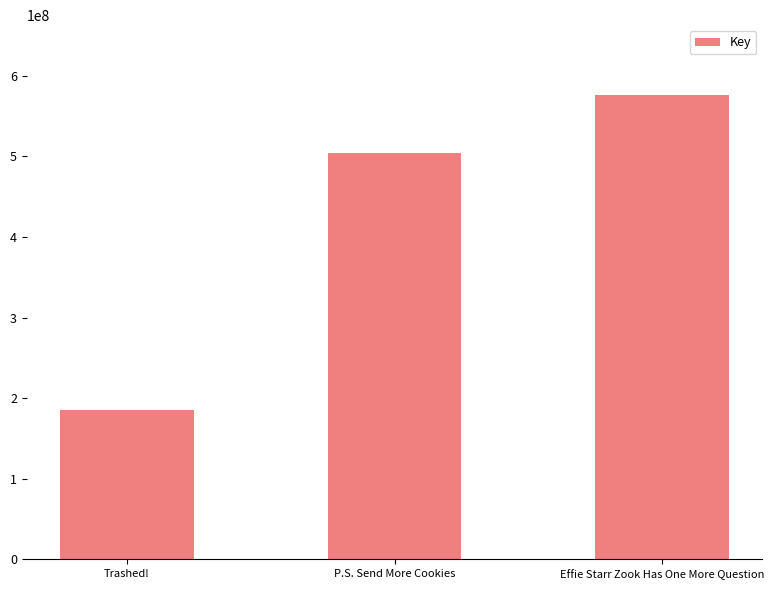

What is the minimum value shown in the chart?

184956211